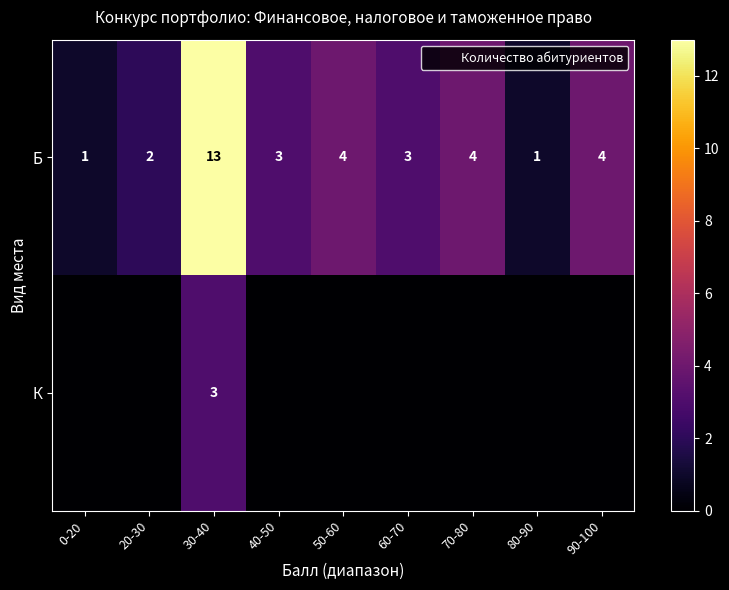

What is the difference between the maximum and minimum values in the К series?

3